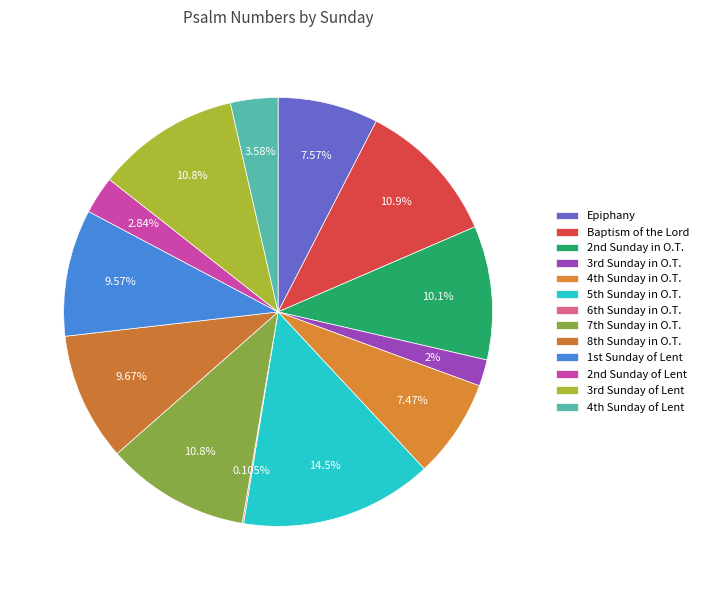

Rank the categories by value from highest to lowest.

5th Sunday in O.T., Baptism of the Lord, 7th Sunday in O.T., 3rd Sunday of Lent, 2nd Sunday in O.T., 8th Sunday in O.T., 1st Sunday of Lent, Epiphany, 4th Sunday in O.T., 4th Sunday of Lent, 2nd Sunday of Lent, 3rd Sunday in O.T., 6th Sunday in O.T.